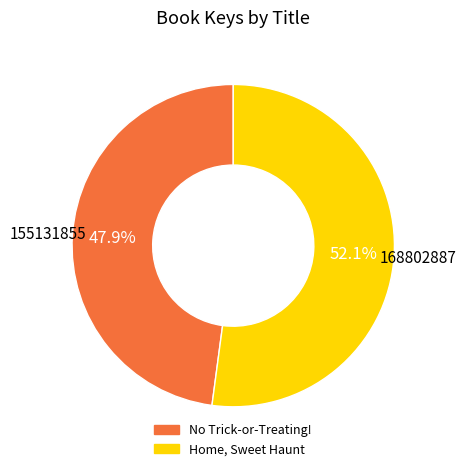

Do No Trick-or-Treating! and Home, Sweet Haunt together represent more than half of the pie?

Yes